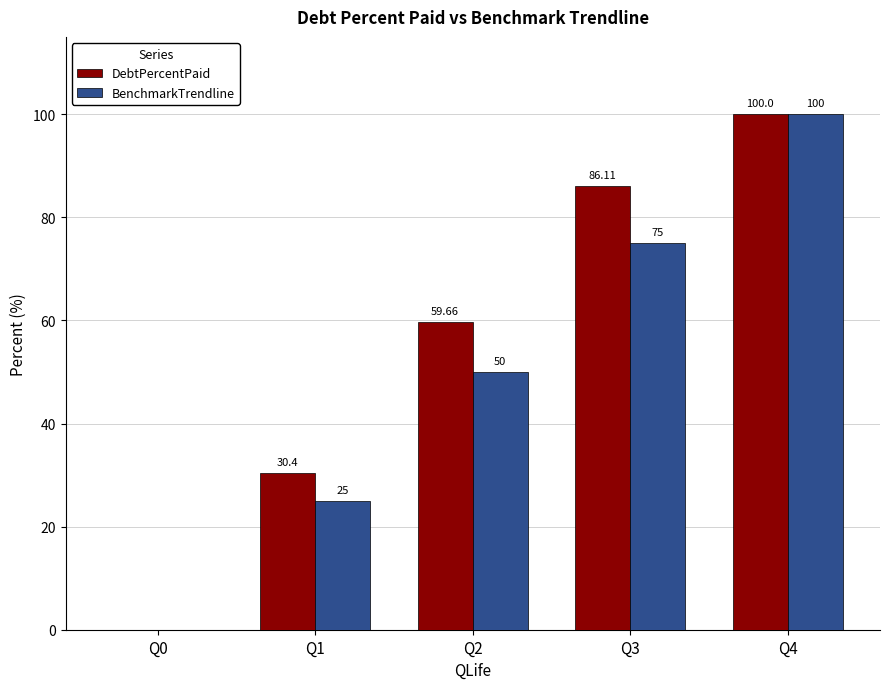

What is the sum of all BenchmarkTrendline values?

250.0